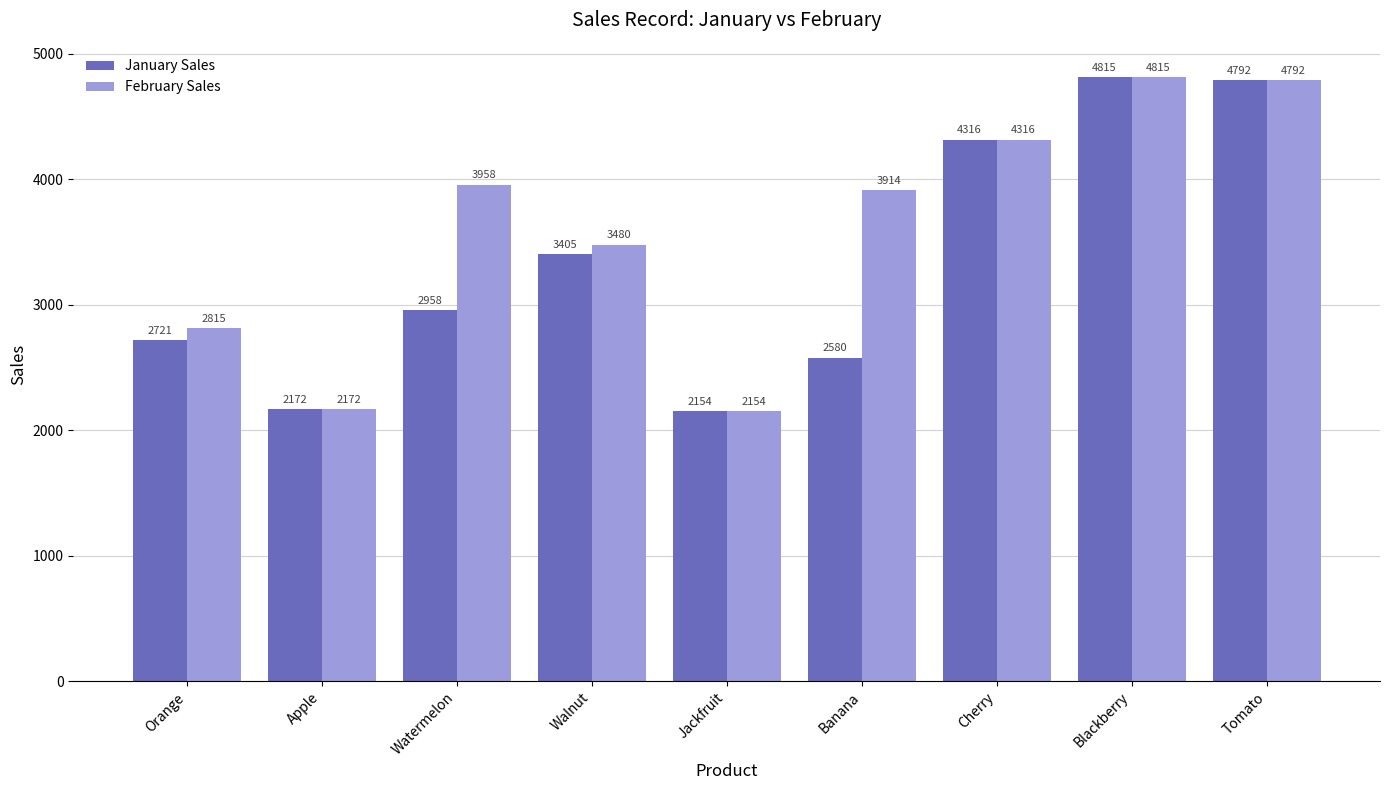

The value of January Sales at Cherry is 6358. True or false?

False